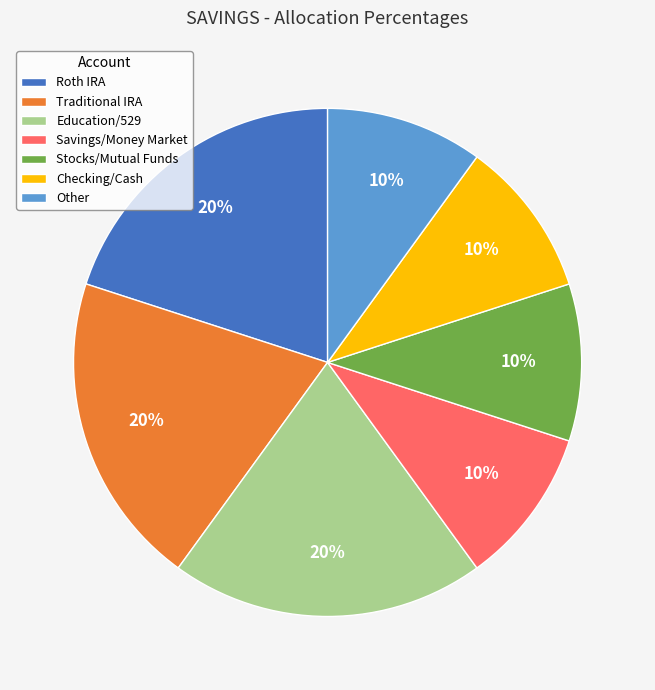

To the nearest percent, what is the average slice percentage?

14%